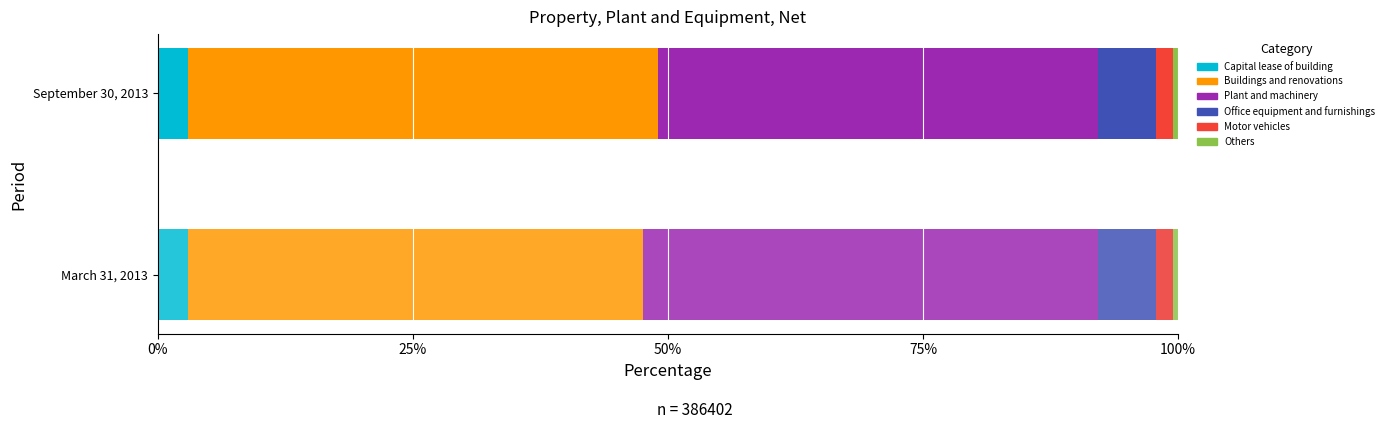

What is the difference between the March 31, 2013 values at 2 and 4?

81379